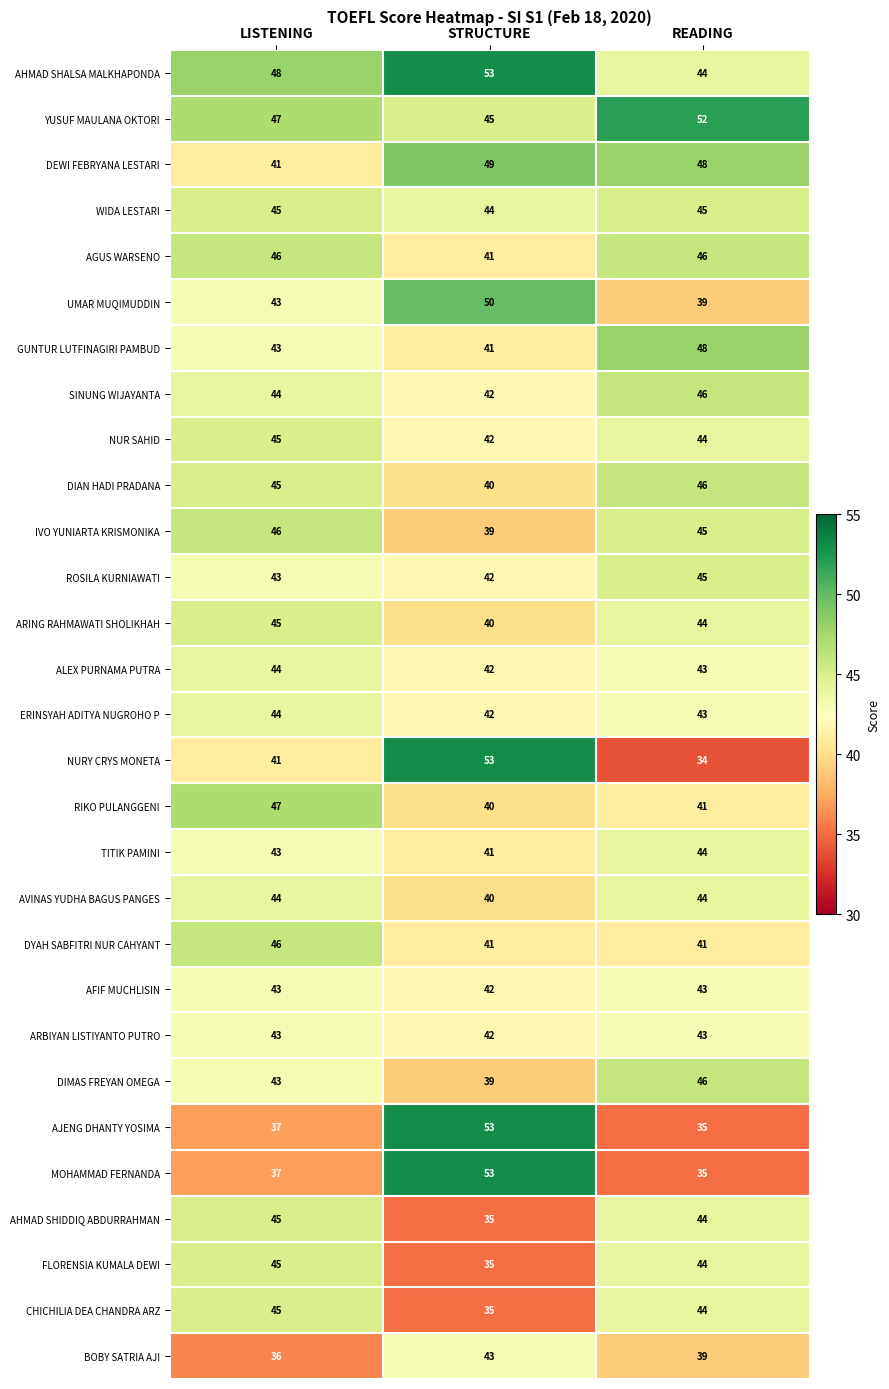

At how many categories does at least one series exceed 44?

3